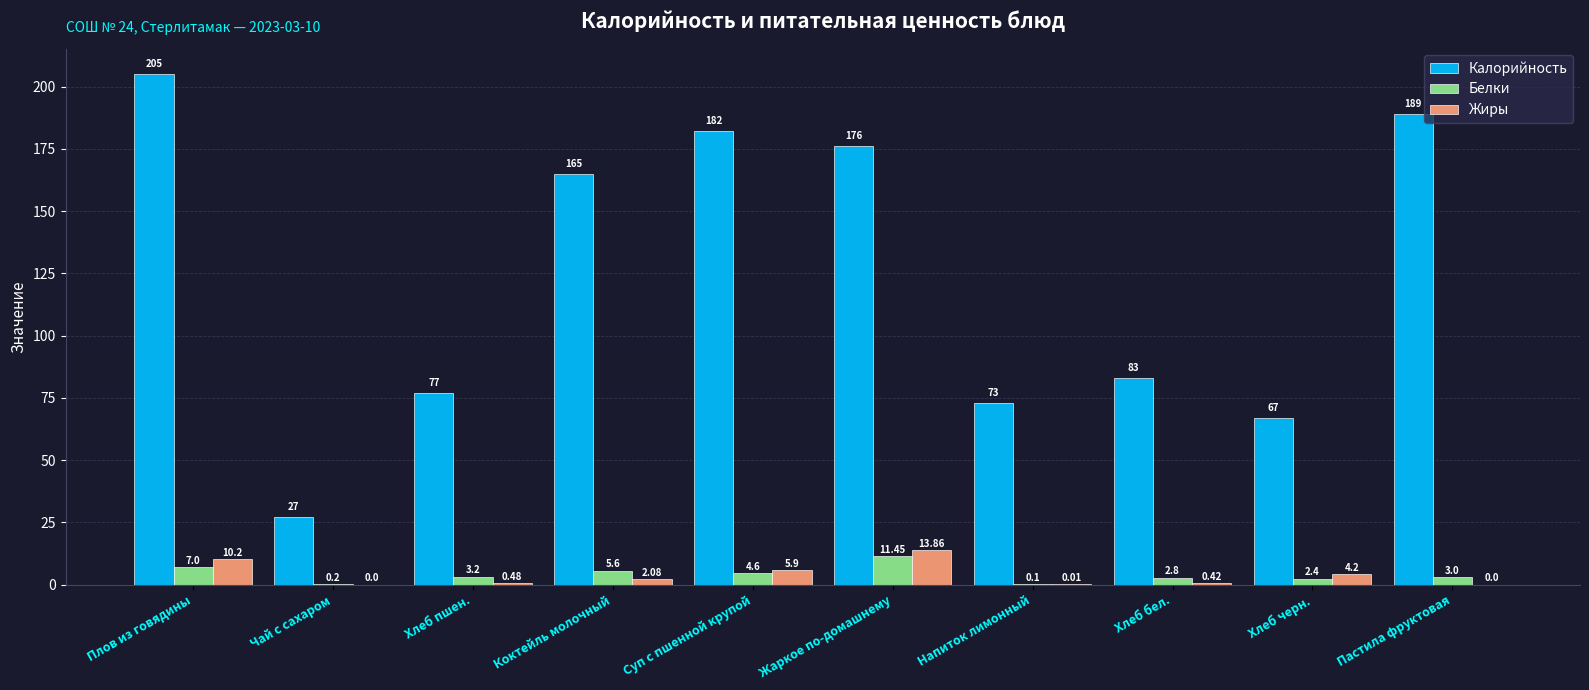

Is the value of Белки at Коктейль молочный greater than the value of Калорийность at Коктейль молочный?

No